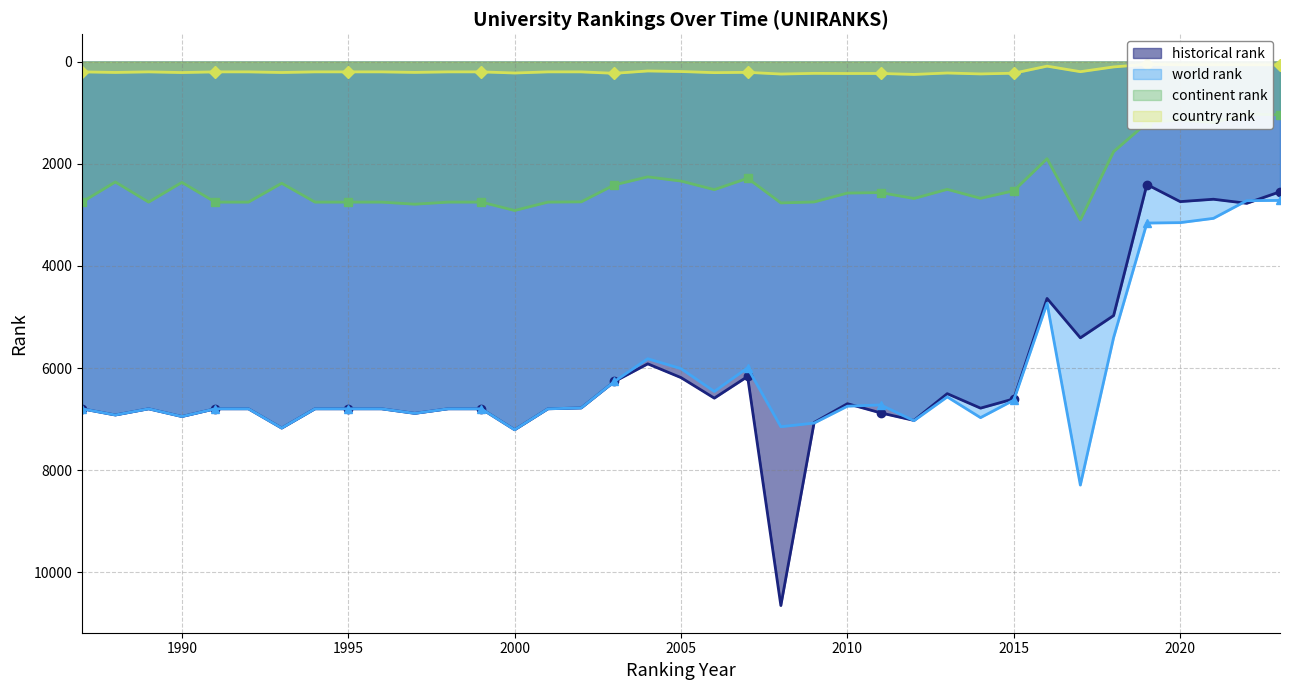

Is it true that world rank equals 6919.0 at 1988?

True